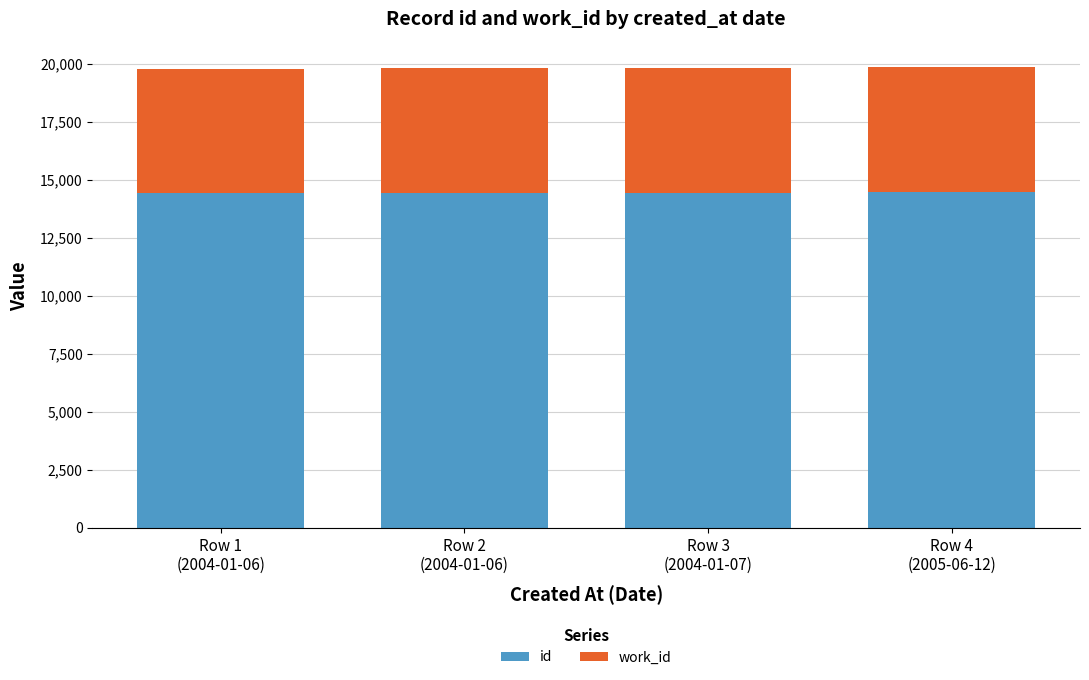

What is the sum of all id values?

57722